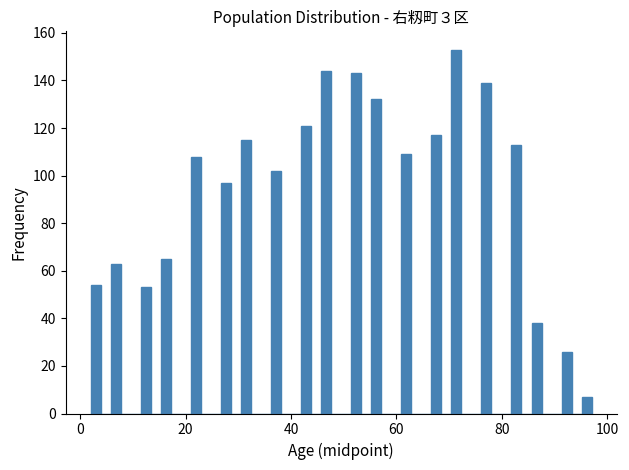

Read against the x-axis, roughly where is the centre of the tallest bar?

72